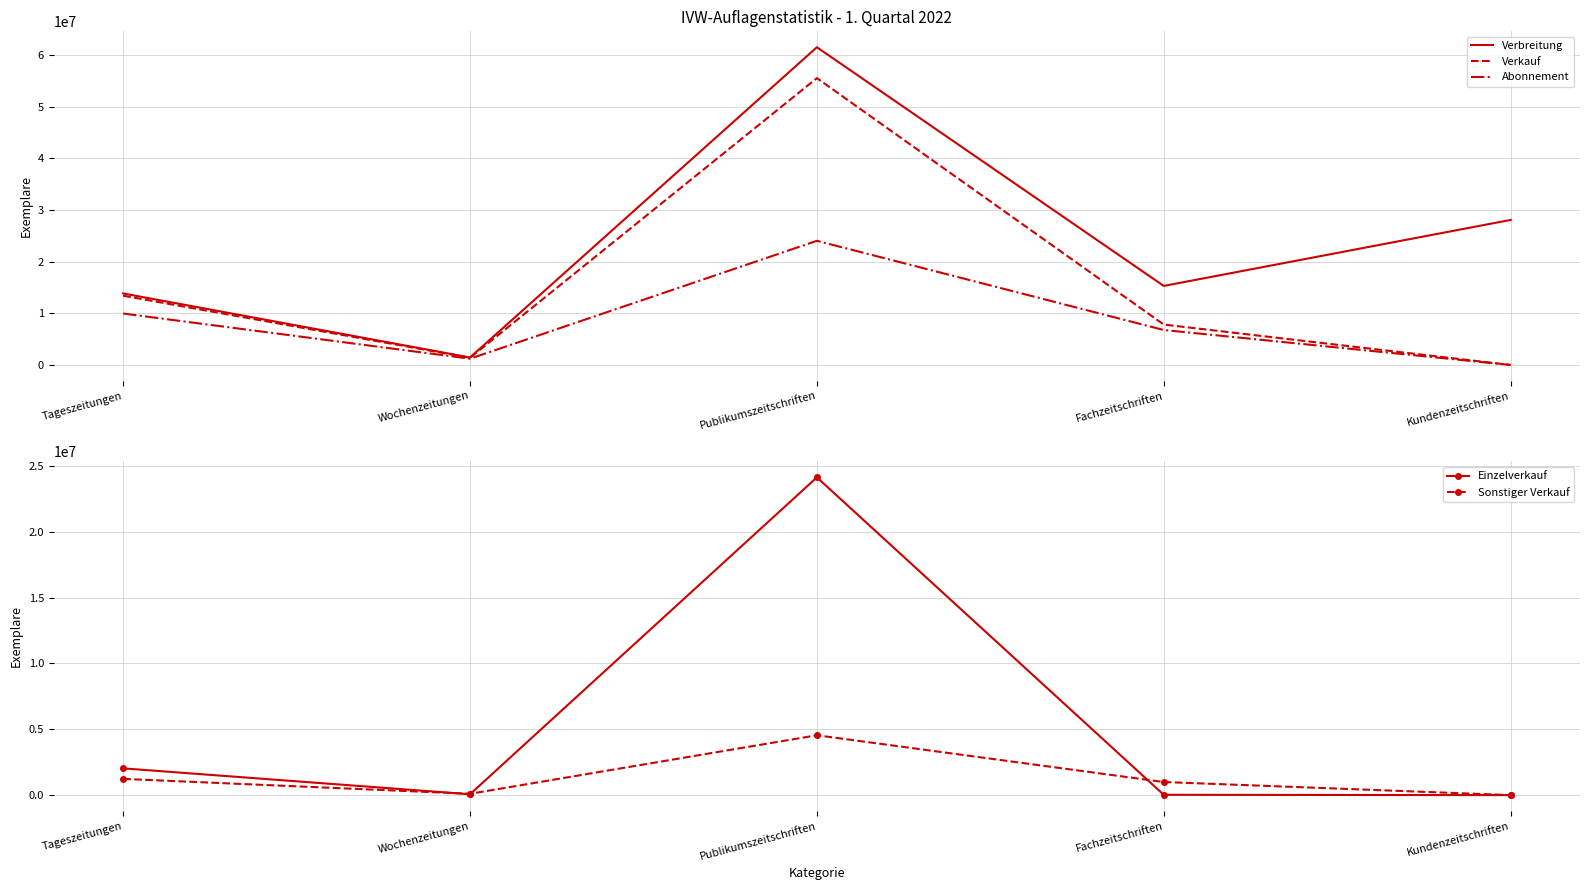

How many lines are shown in the chart?

5